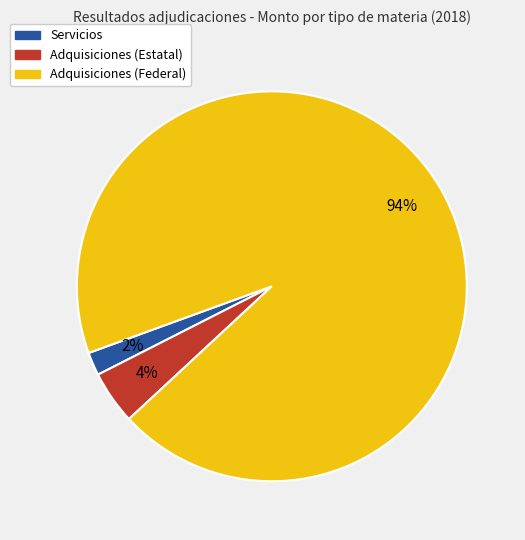

Between Servicios and Adquisiciones (Estatal), which is larger?

Adquisiciones (Estatal)